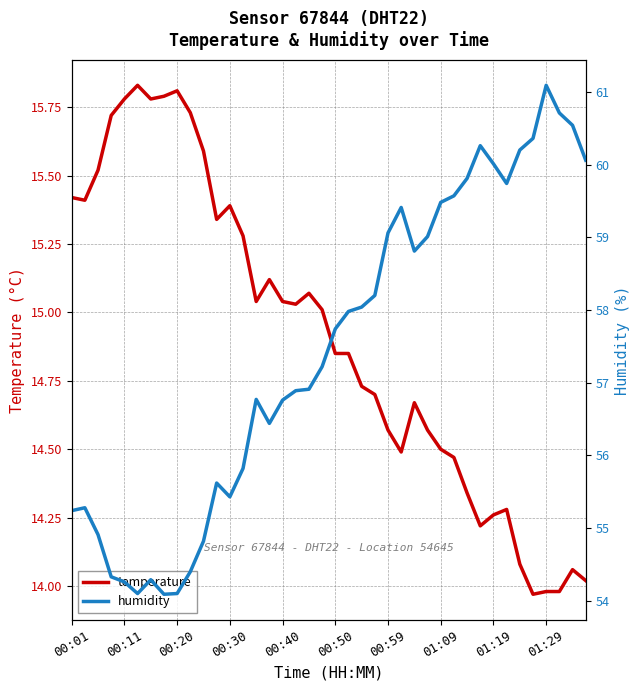

The value of temperature at 01:09 is 14.5. True or false?

True